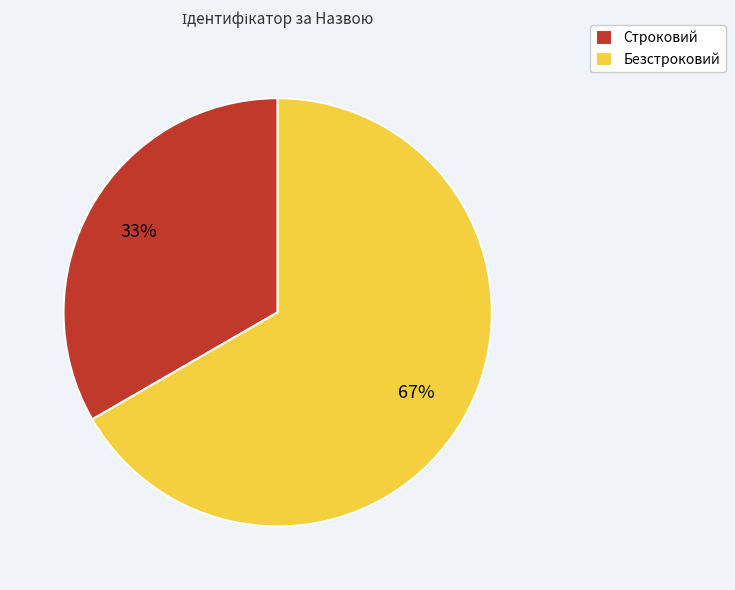

To the nearest percent, what is the combined percentage of Строковий and Безстроковий?

100%